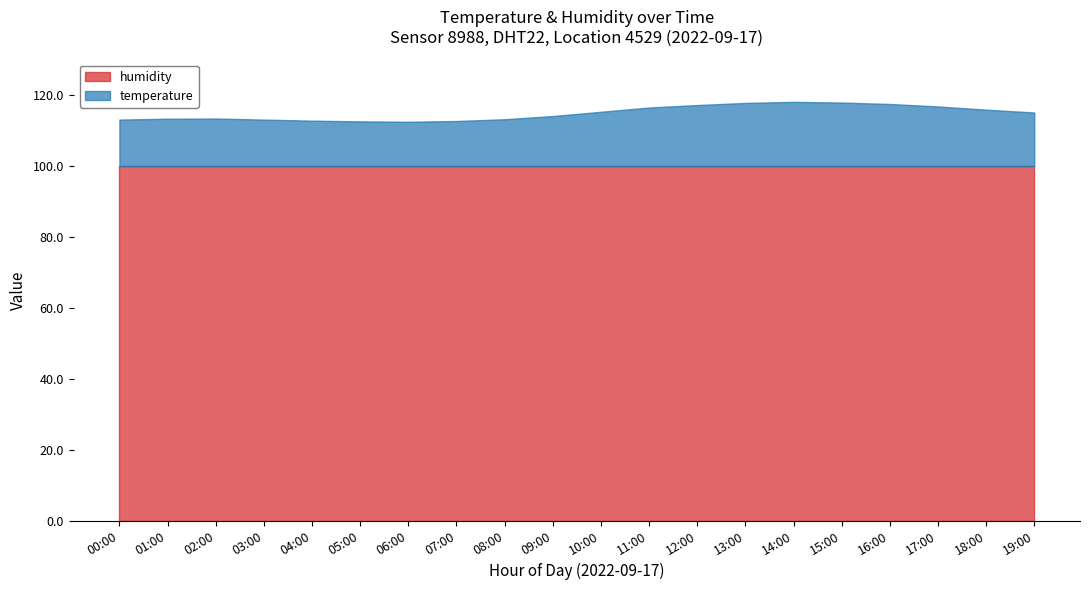

What is the total value across all series at 16:00?

117.4